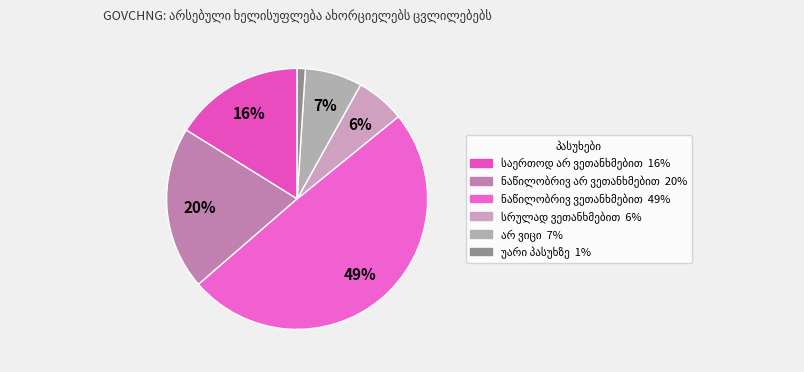

The ნაწილობრივ ვეთანხმებით slice represents 62% of the pie. True or false?

False